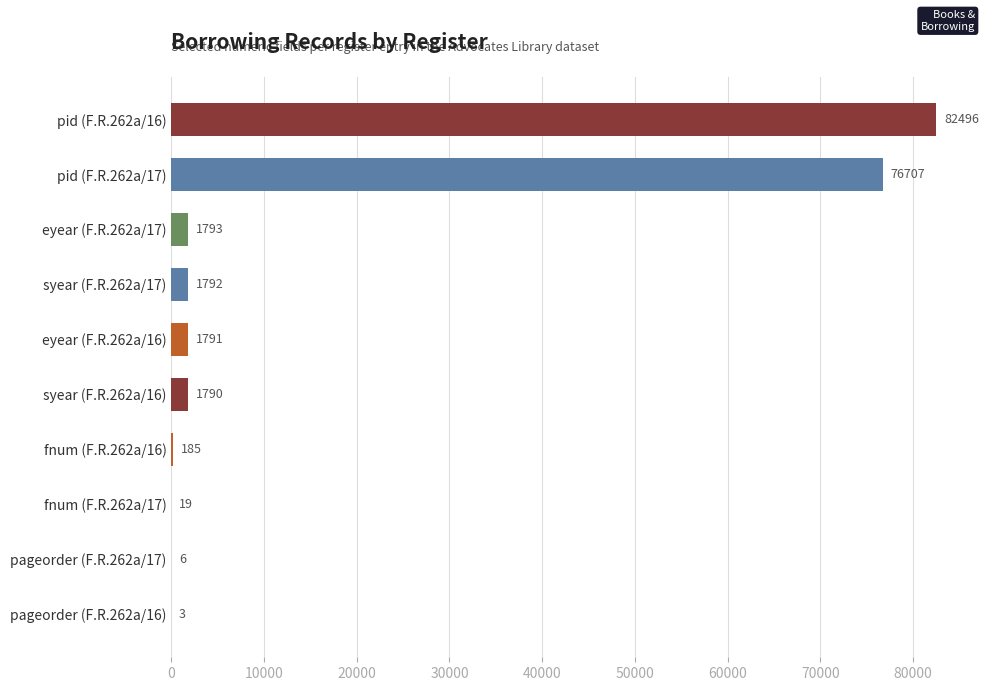

At how many categories does at least one series exceed 25812?

2